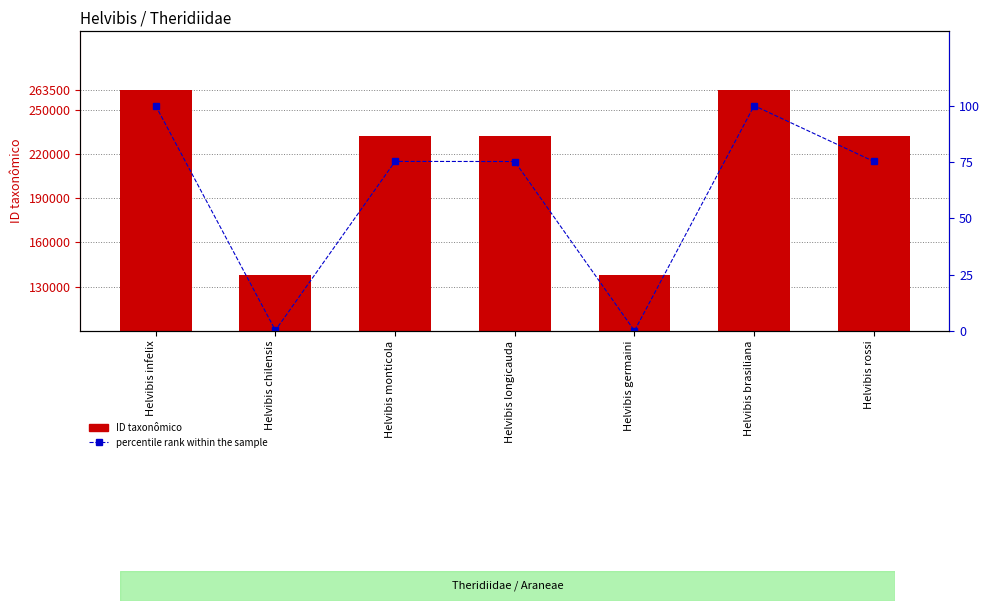

What is the total value across all series at Helvibis rossi?

232441.2